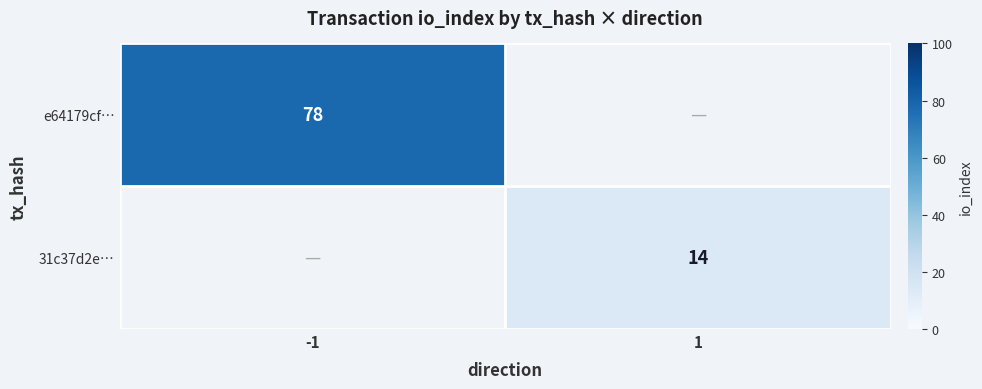

Is it true that 31c37d2e… equals 21.8 at 1?

False